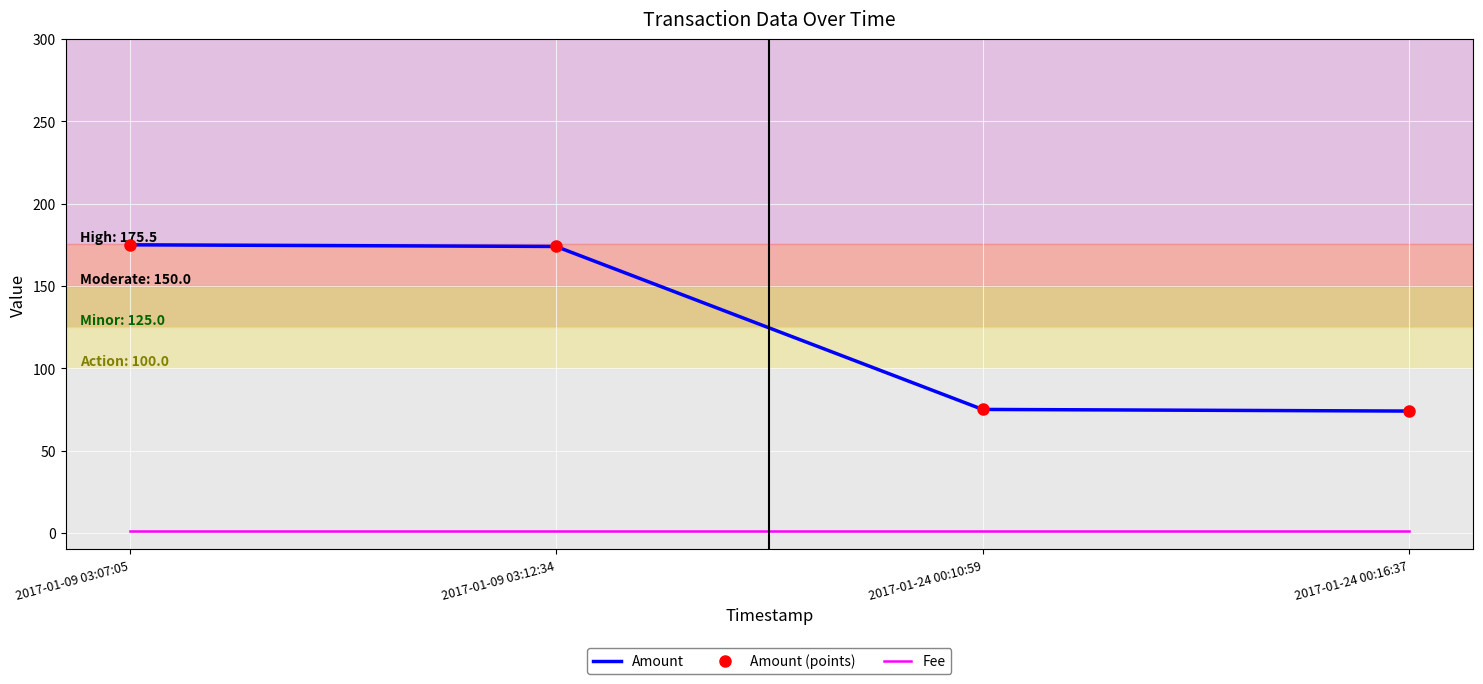

Is the value of Amount at 2017-01-09 03:07:05 greater than the value of Amount (points) at 2017-01-24 00:16:37?

Yes